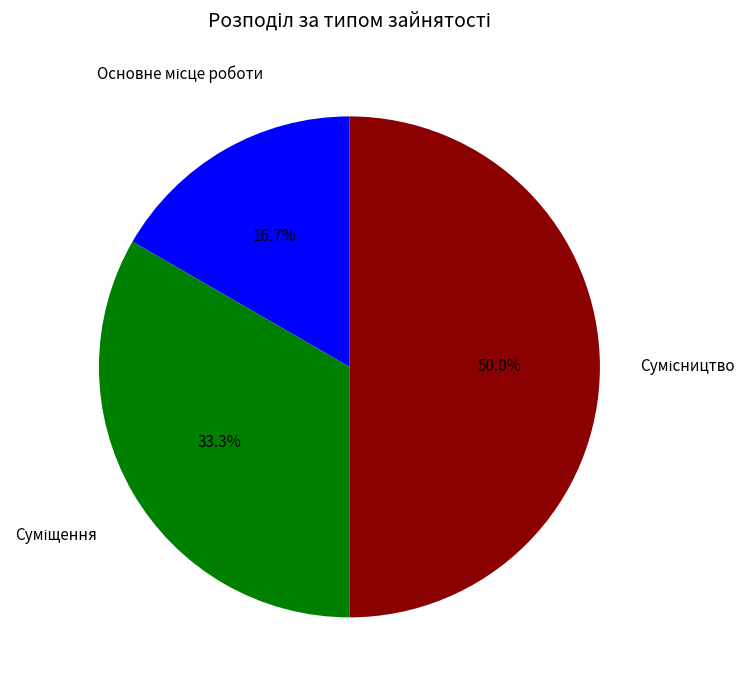

How many segments does this pie chart have?

3